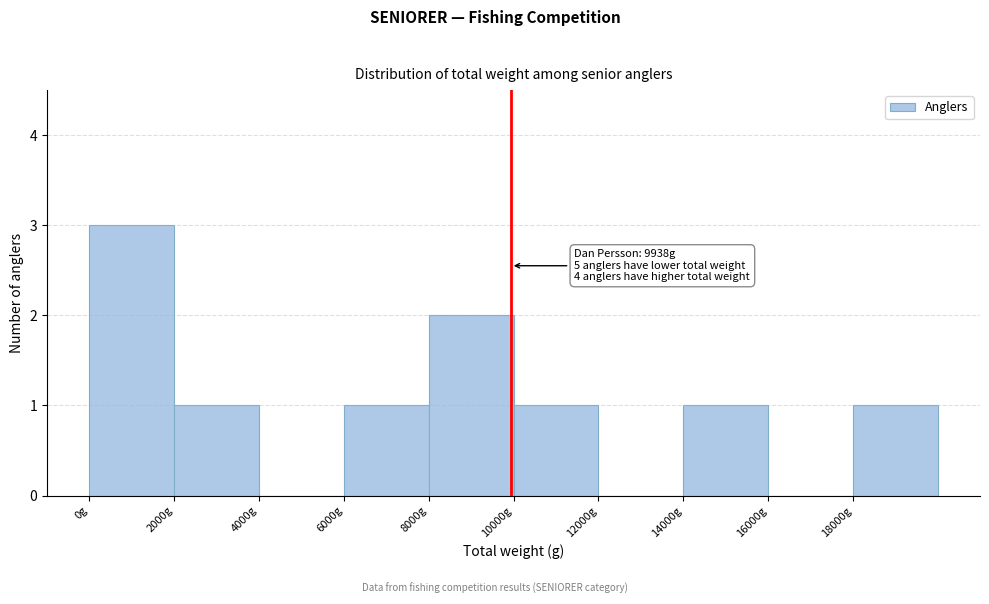

Over which range of the x-axis is the bar tallest?

0 to 2000